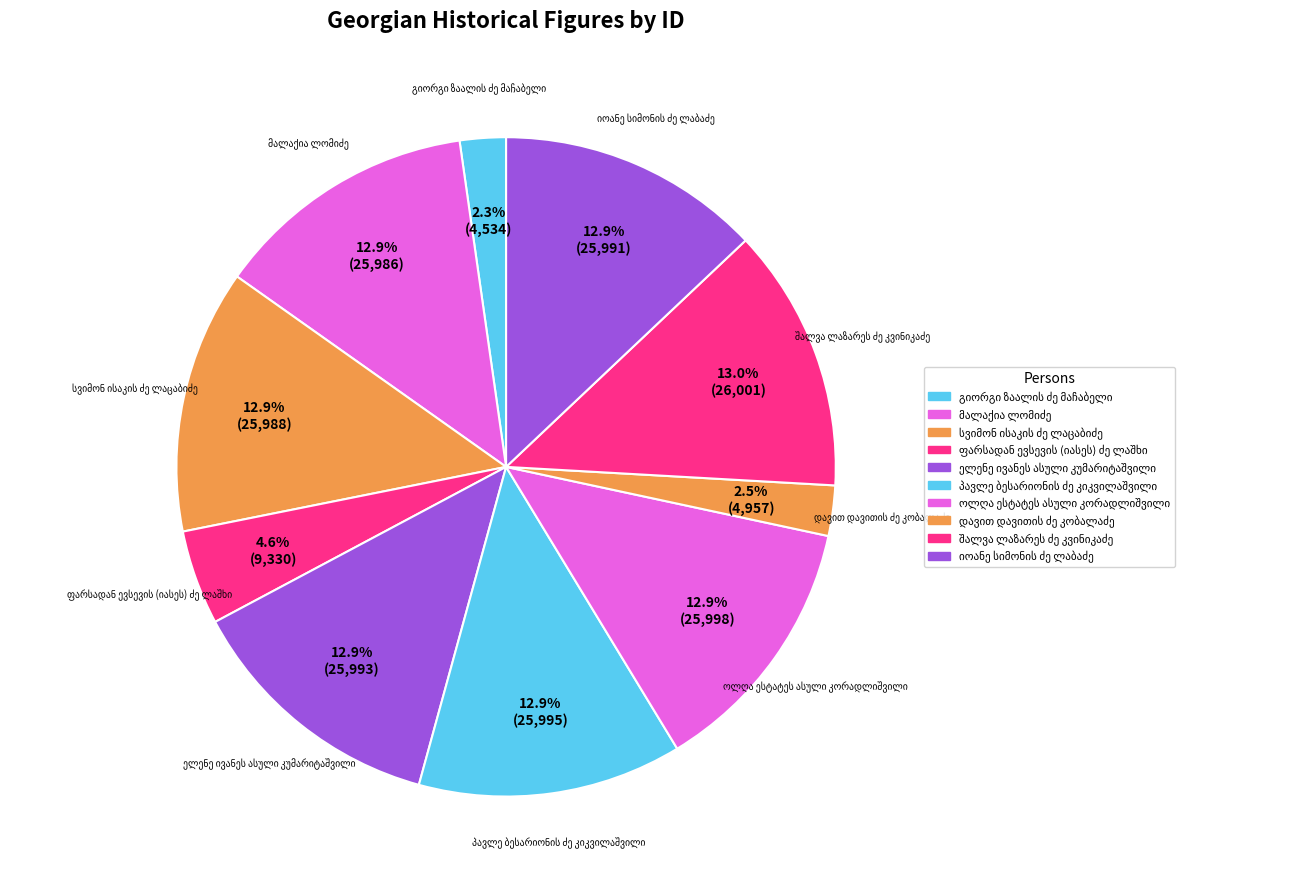

Is it true that მალაქია ლომიძე is 2% of the pie?

False